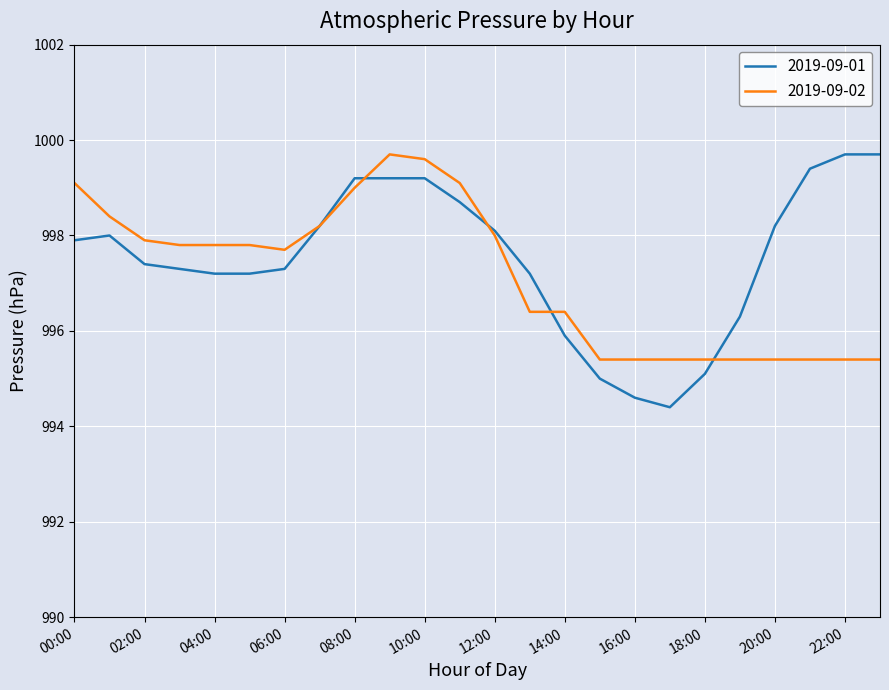

What is the maximum value for 2019-09-02?

999.7